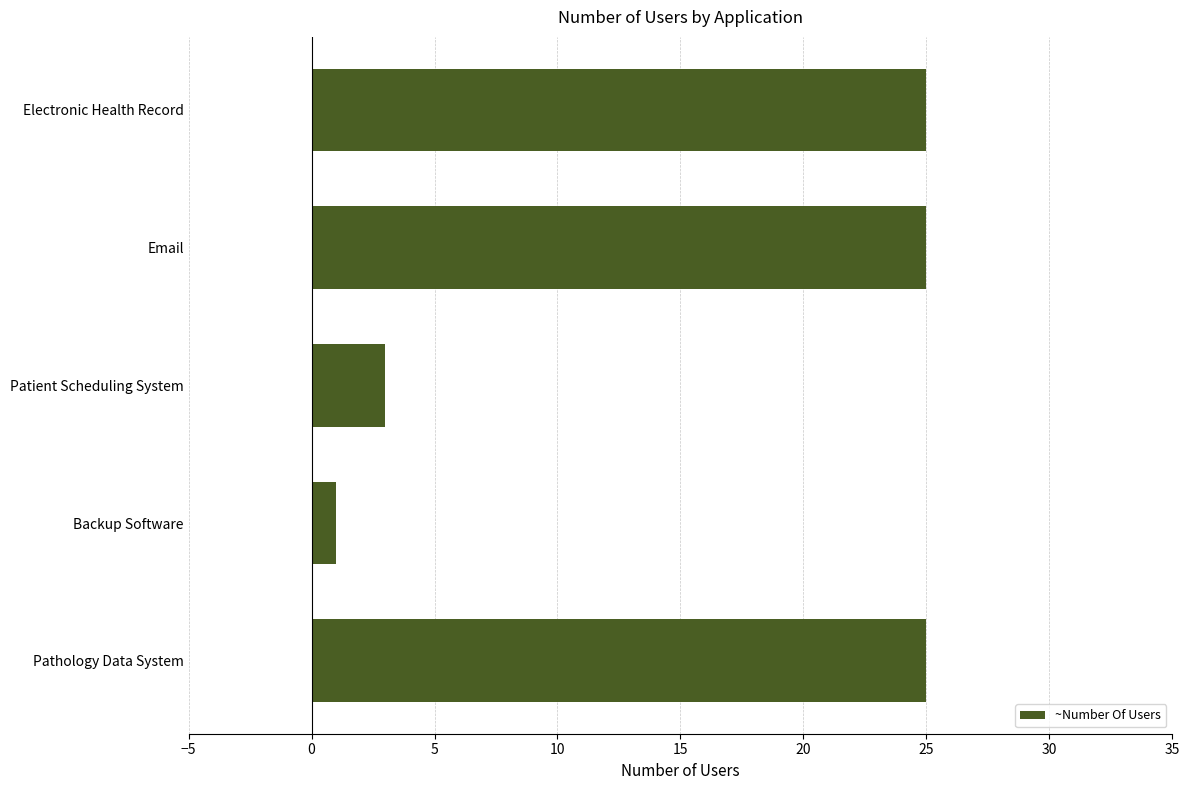

At which label is the value closest to 13?

Patient Scheduling System